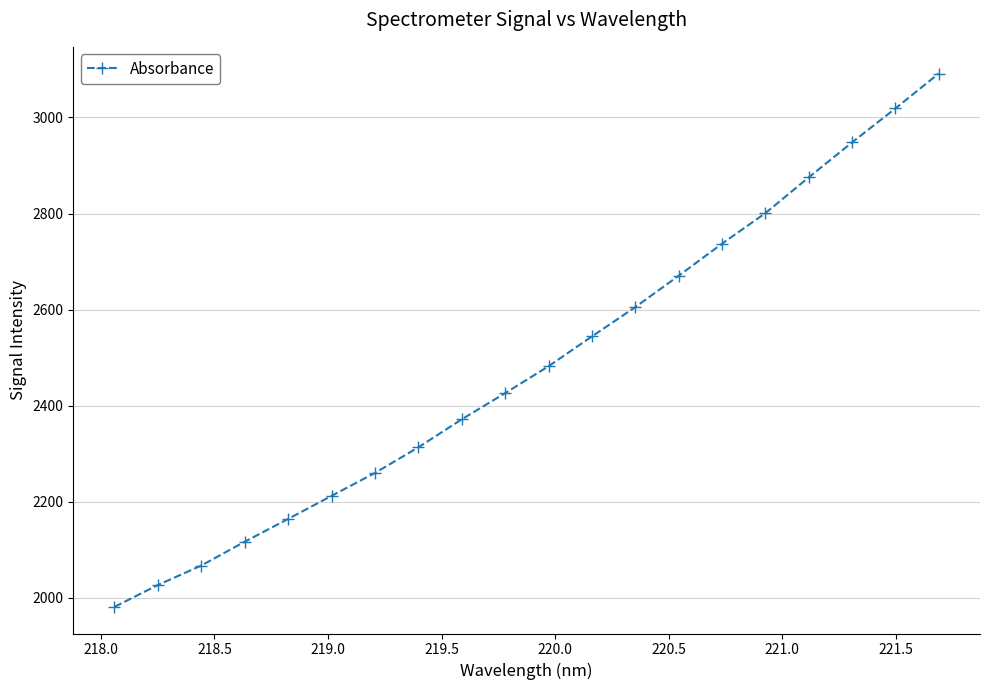

Reading left to right, list all the values displayed in this chart.

1981.0	2026.5	2067.1	2116.6	2164.1	2212.2	2259.8	2313.1	2371.4	2426.0	2481.9	2544.0	2605.1	2670.4	2737.2	2800.8	2875.2	2948.1	3018.9	3091.5